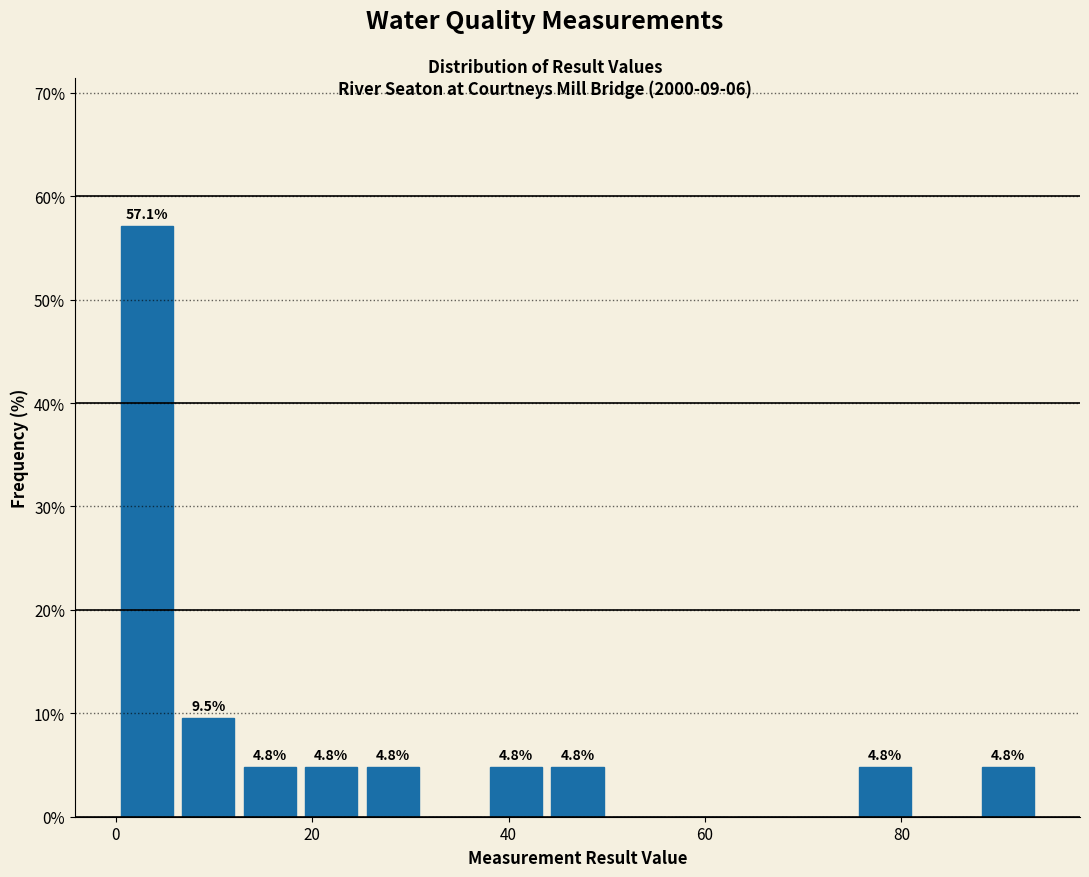

Around what value on the x-axis is the tallest bar? Give the approximate position of its centre, as read against the axis.

4